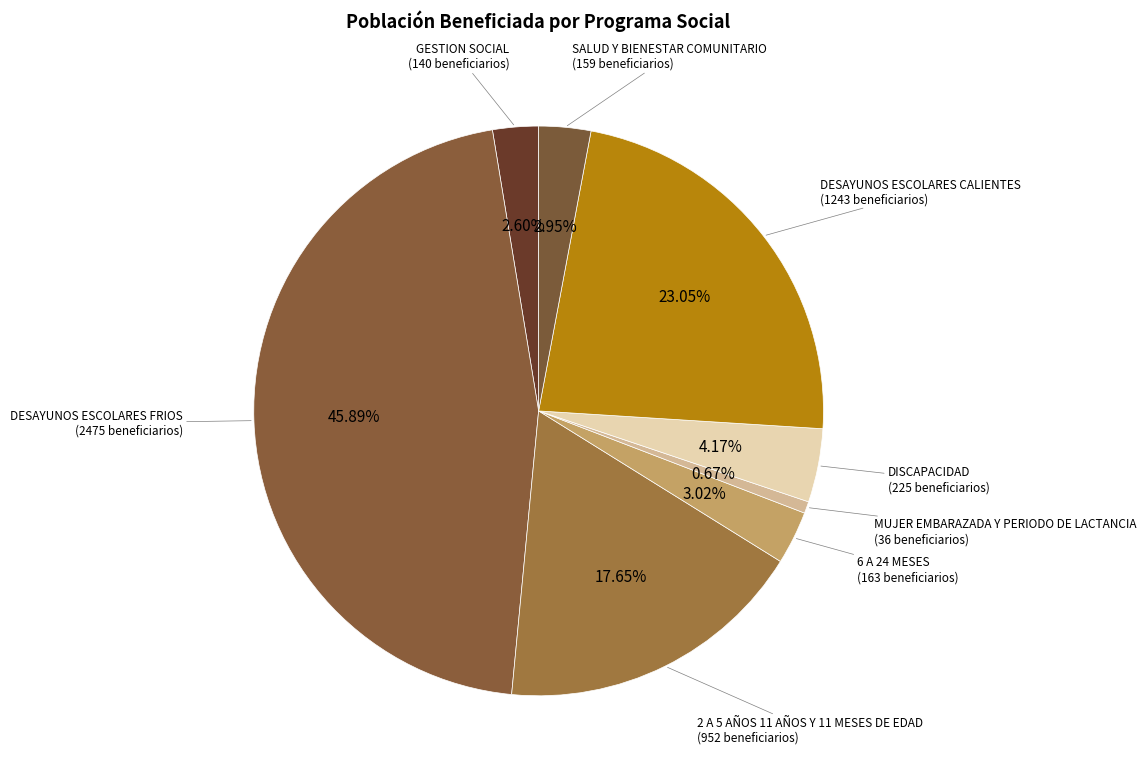

To the nearest percent, what is the difference between the largest and smallest slice percentages?

45%